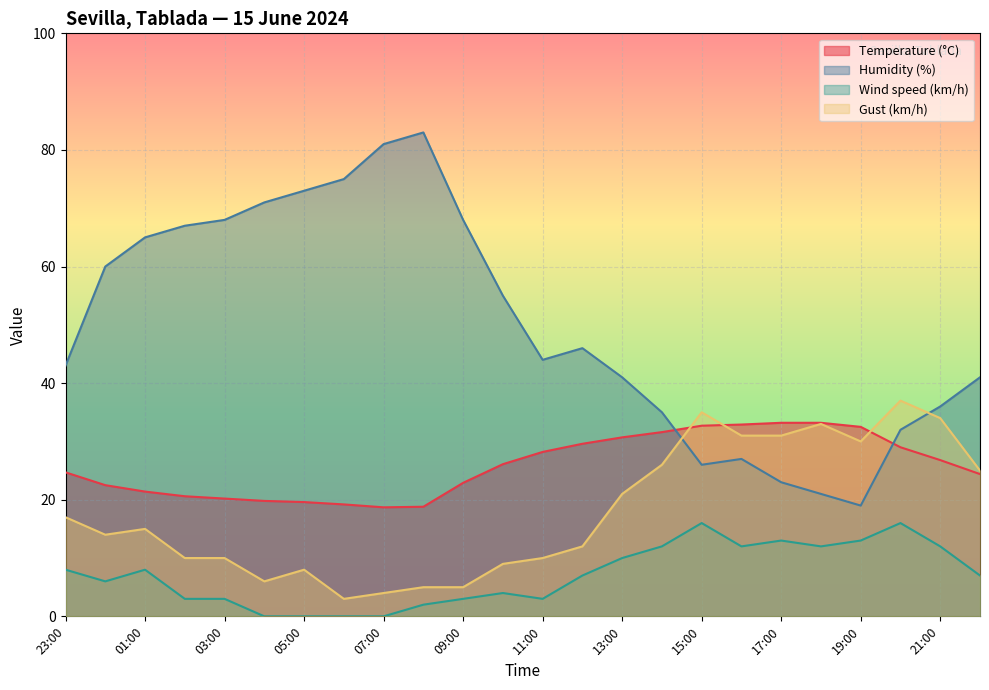

How many lines are shown in the chart?

4